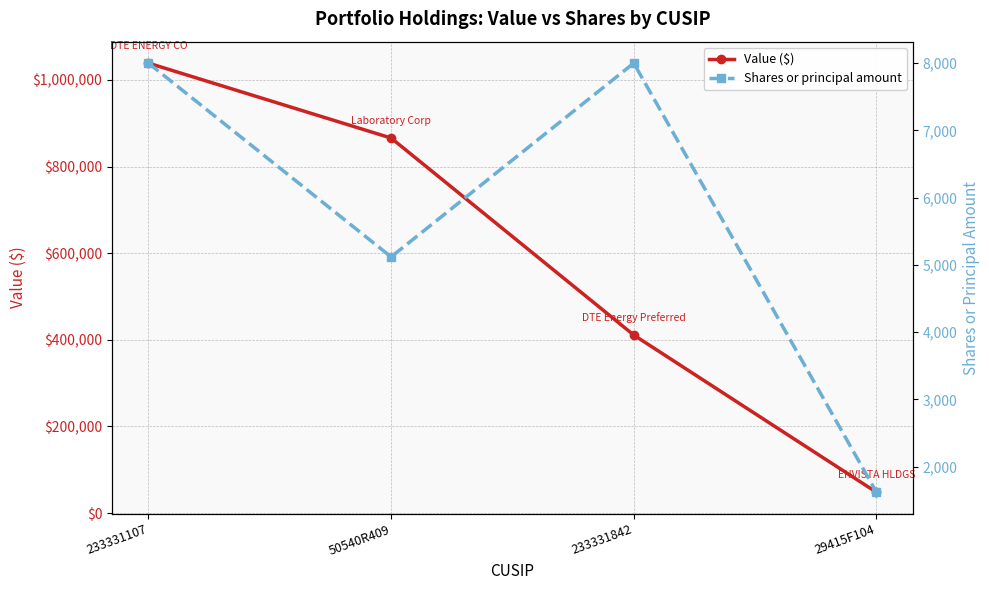

What is the spread (max minus min) of values at 233331842?

403000